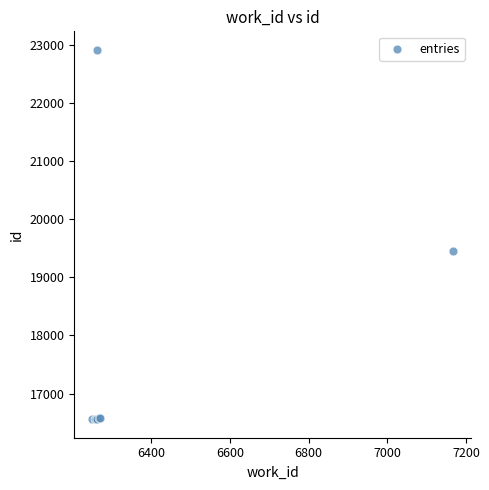

What Y value in the scatter plot is closest to 19734?

19448